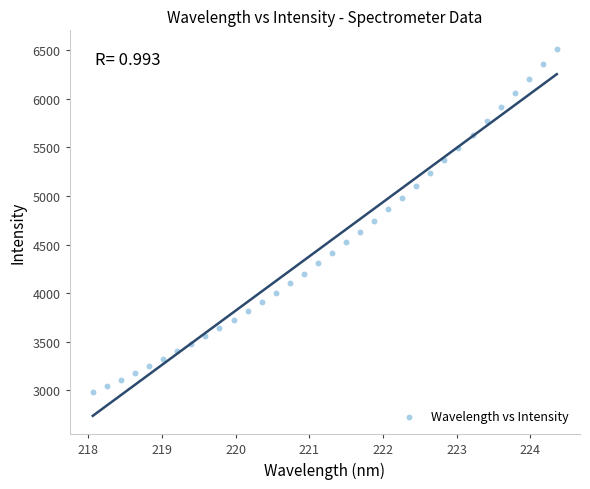

What is the range of Y values (max minus min)?

3540.5